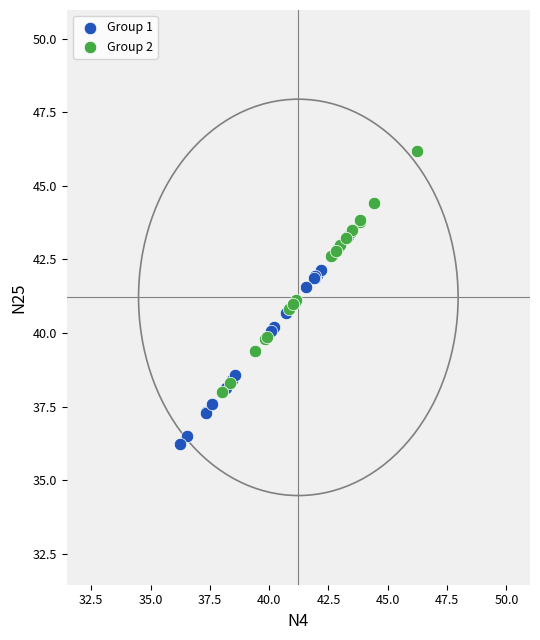

What are all the series names shown in the legend?

Group 1, Group 2